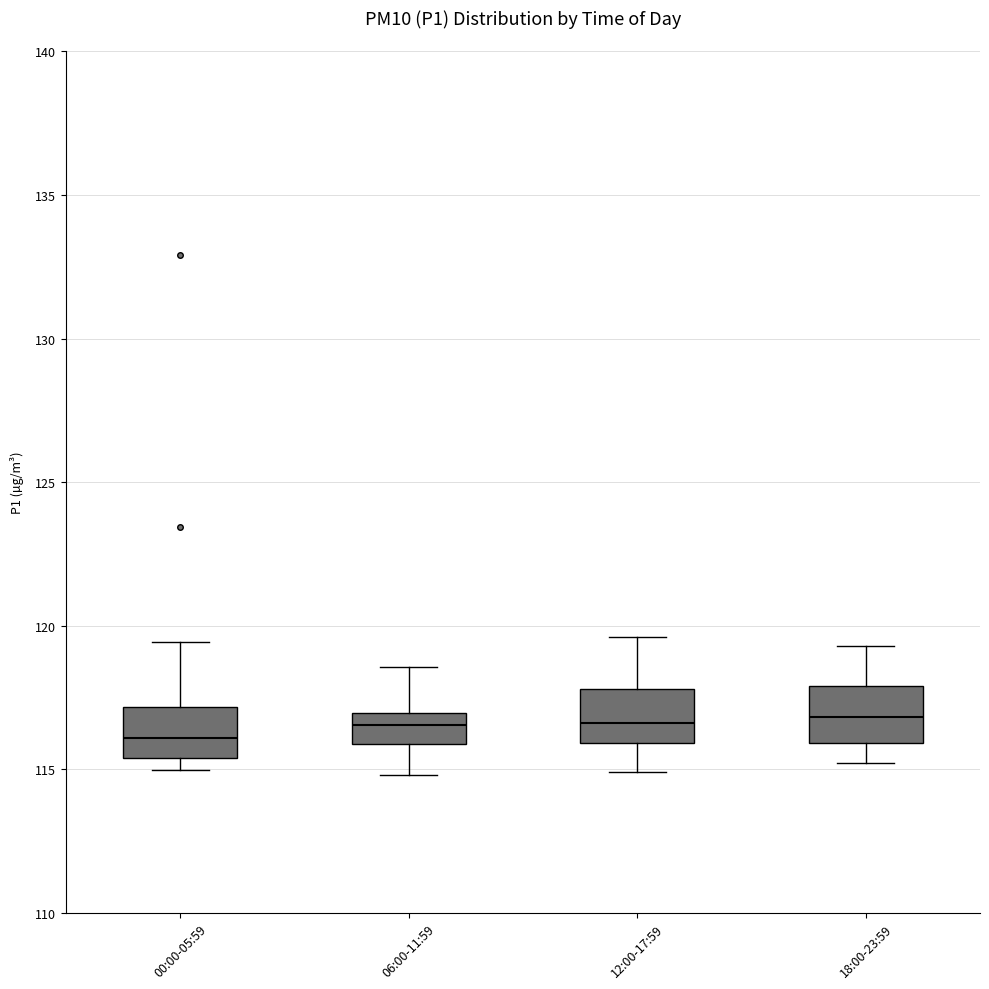

Reading left to right, read every box against the y-axis: the position of its median line, the range the box covers, and the ends of its whiskers. The values are not printed on the chart, so give them approximately, as read against the axis.

00:00-05:59: median 116.0, box 115.5 to 117.0, whiskers 115.0 to 119.5
06:00-11:59: median 116.5, box 116.0 to 117.0, whiskers 115.0 to 118.5
12:00-17:59: median 116.5, box 116.0 to 118.0, whiskers 115.0 to 119.5
18:00-23:59: median 117.0, box 116.0 to 118.0, whiskers 115.0 to 119.5